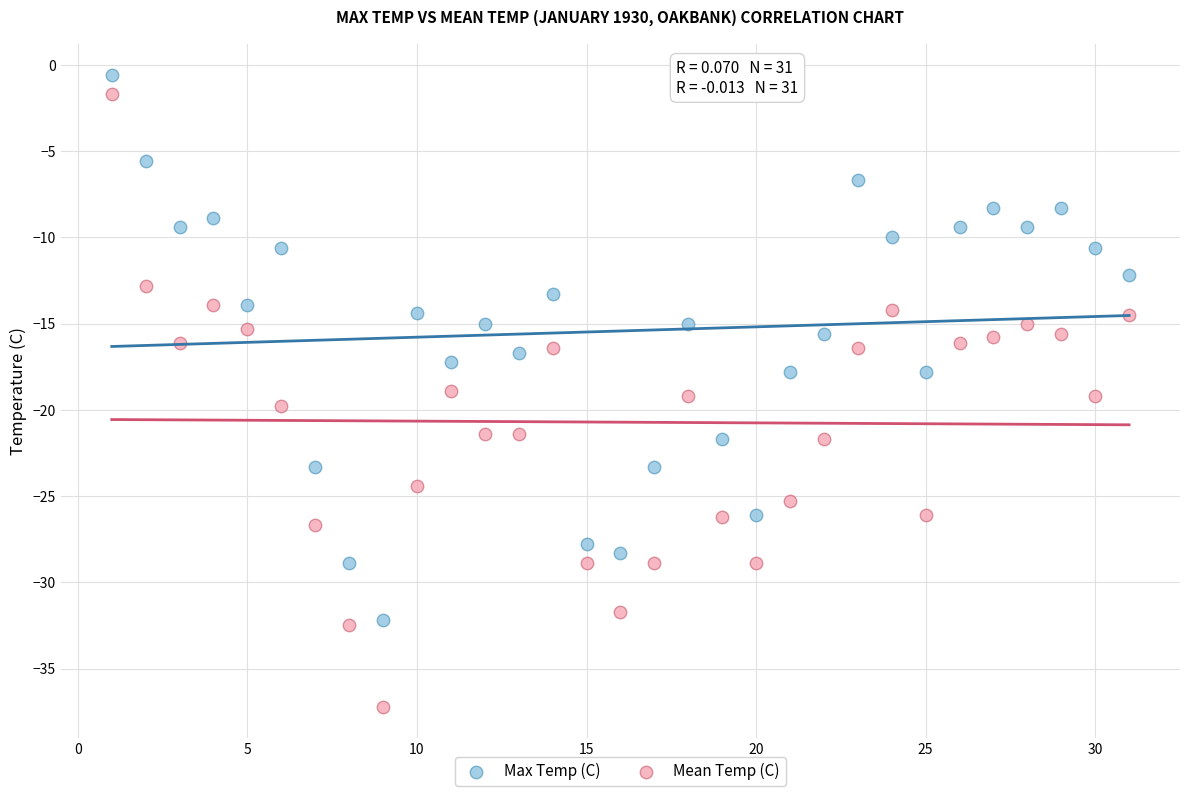

Across all data points, what is the range of Y values (max minus min)?

36.6